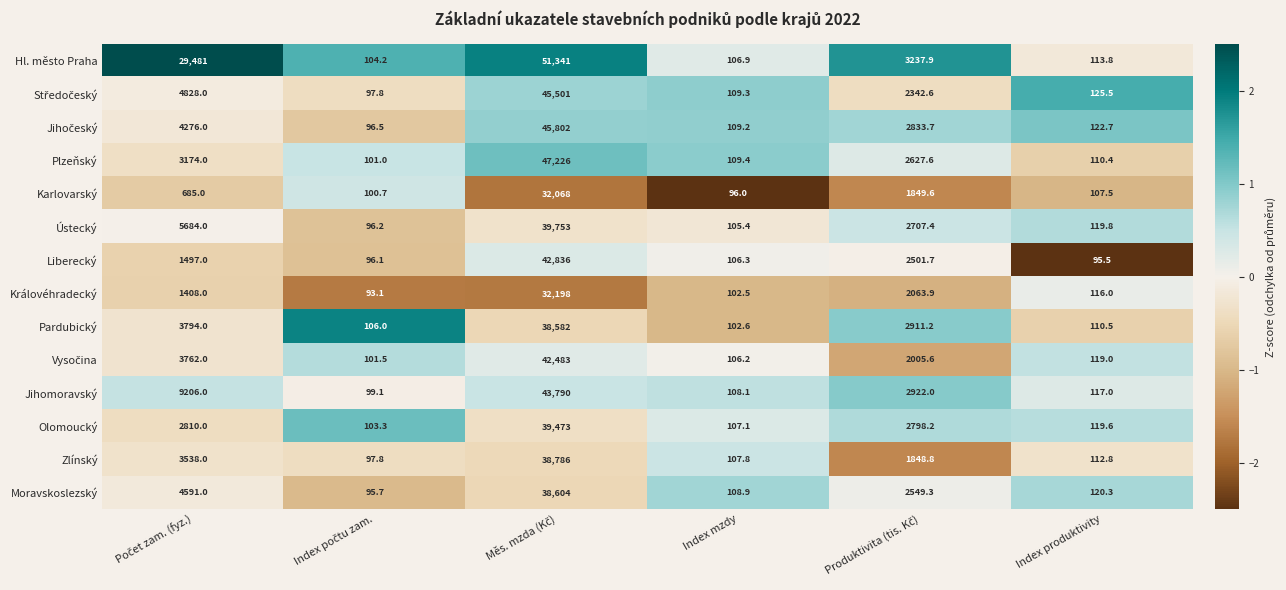

The Ústecký series shows 165.9 at Index produktivity. True or false?

False